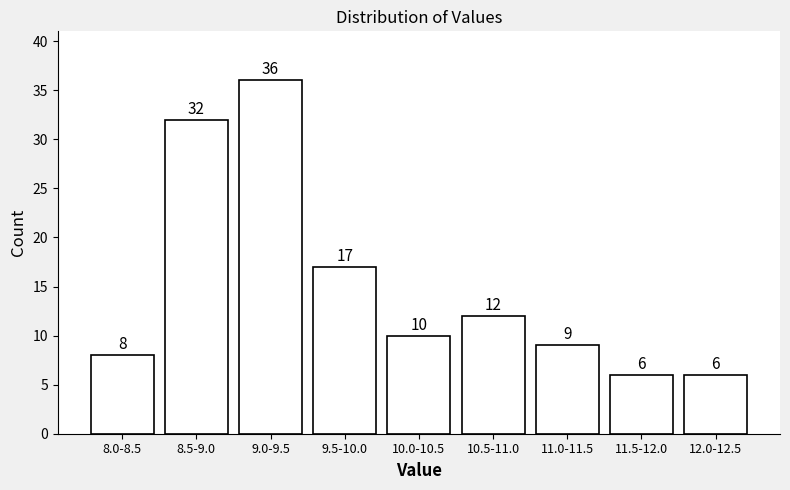

Reading right to left, extract all data points from this chart.

6	6	9	12	10	17	36	32	8